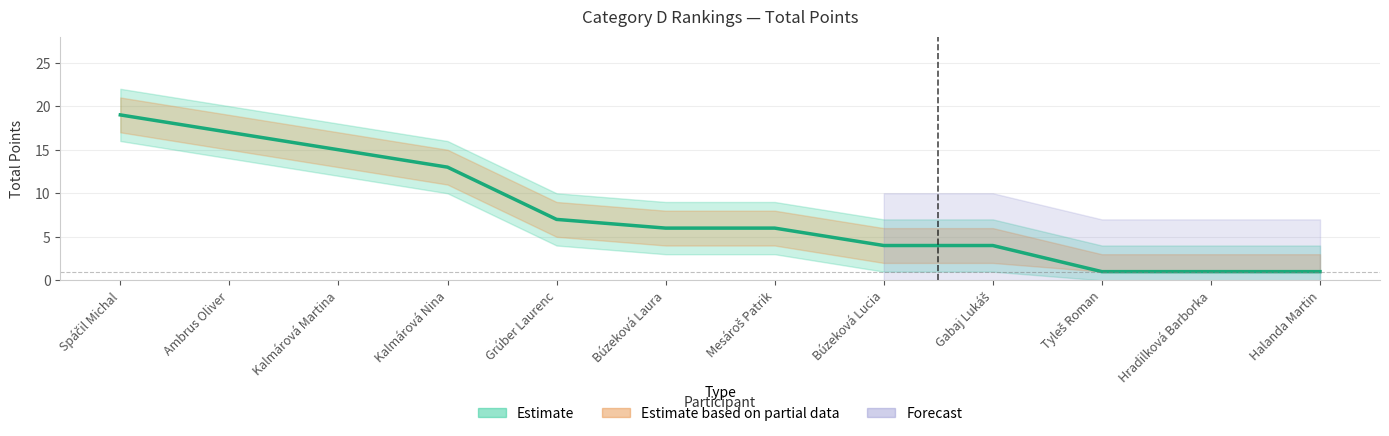

Rank the categories by value from highest to lowest.

Spáčil Michal, Ambrus Oliver, Kalmárová Martina, Kalmárová Nina, Grúber Laurenc, Búzeková Laura, Mesároš Patrik, Búzeková Lucia, Gabaj Lukáš, Tyleš Roman, Hradilková Barborka, Halanda Martin